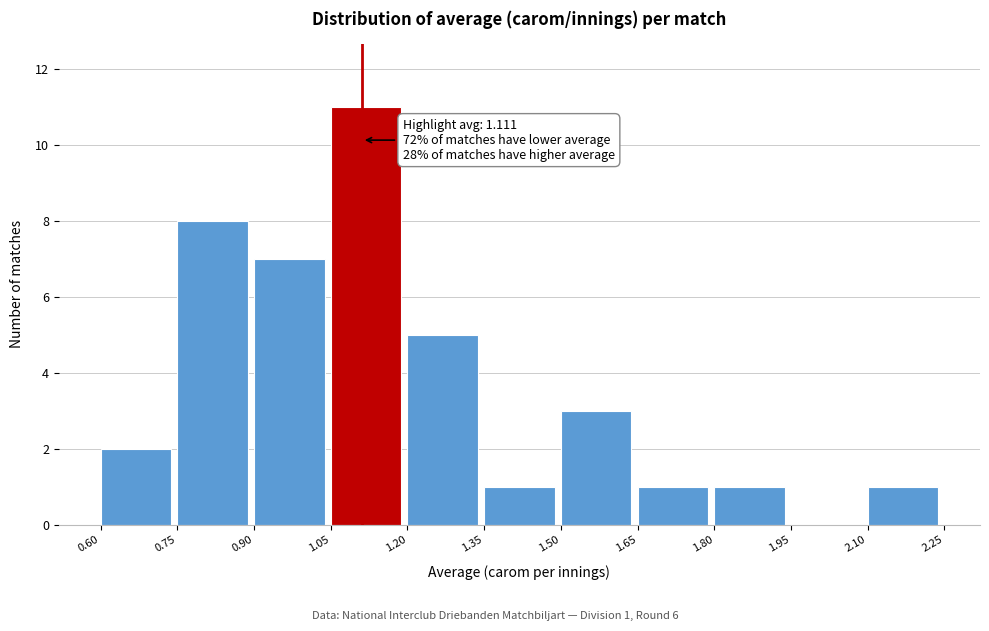

Which range on the x-axis has the tallest bar?

1.05 to 1.20